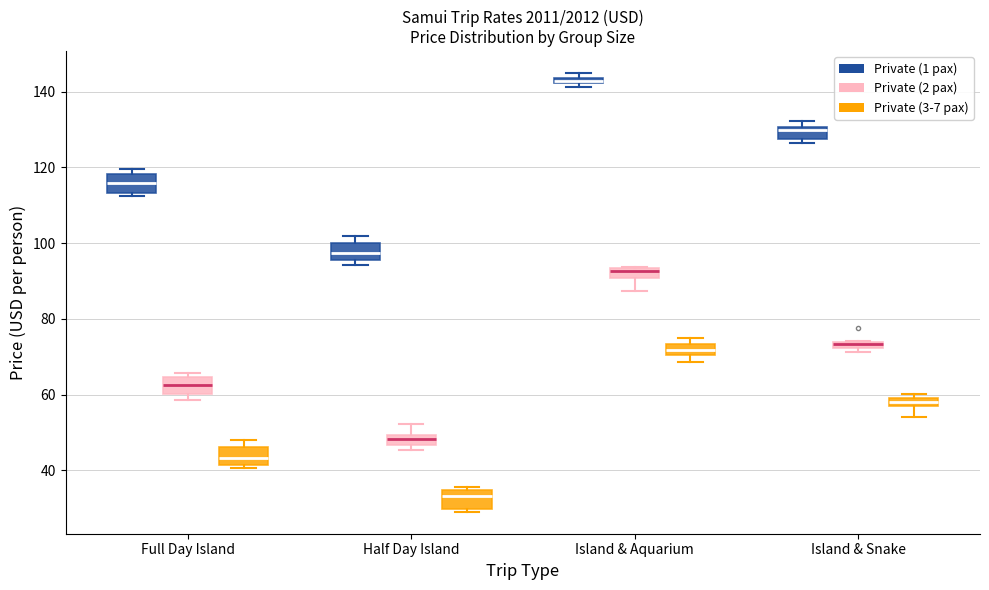

Where does the lower whisker of the box for Island & Snake (Private (3-7 pax)) end on the y-axis? The values are not printed on the chart, so give them approximately, as read against the axis.

54